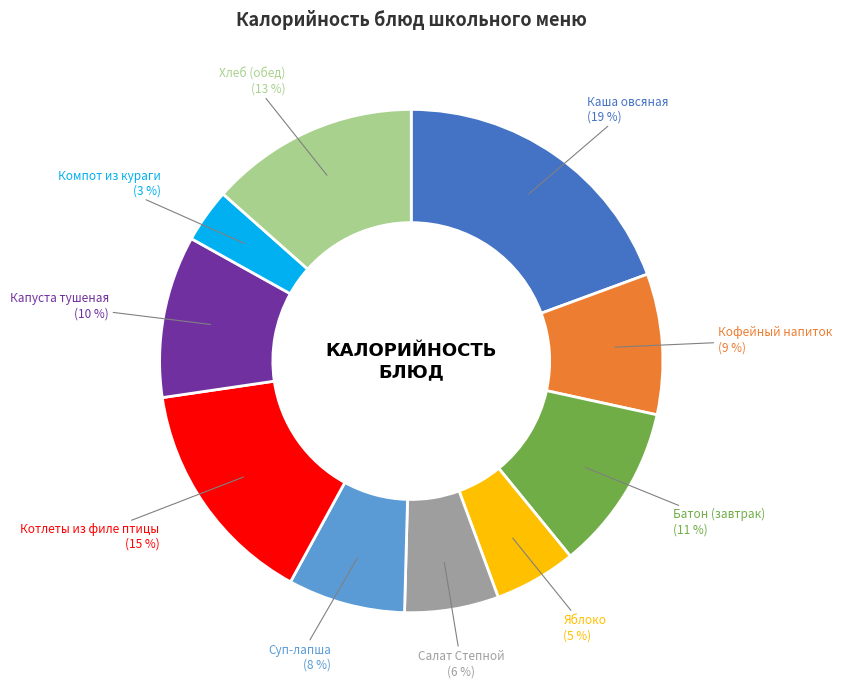

How many slices are in this pie chart?

10